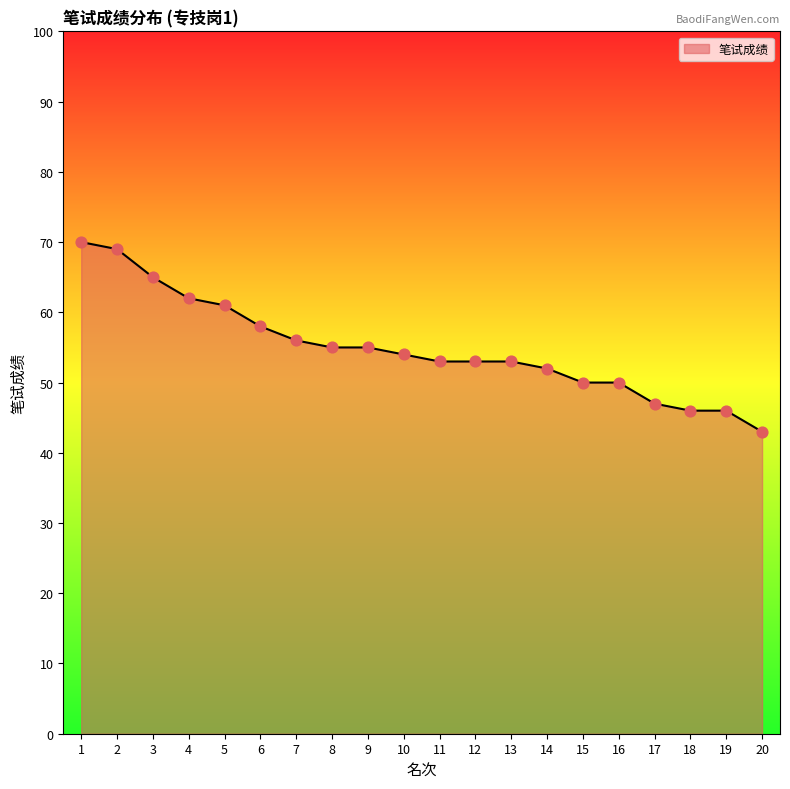

Which has a higher value, 18 or 12?

12